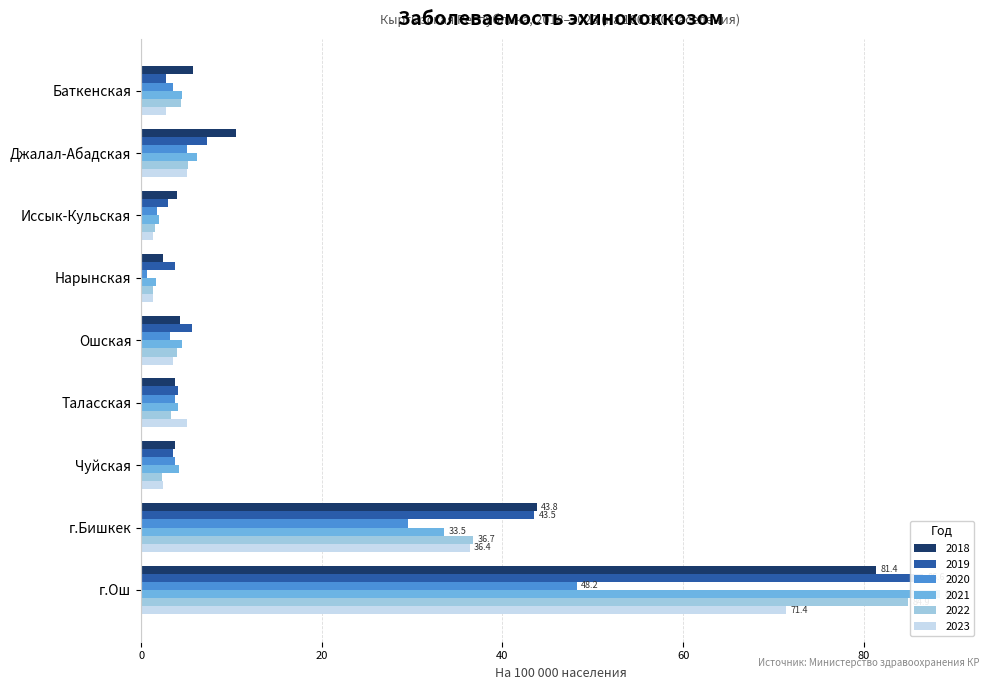

Which category has the lowest value across all series?

Нарынская